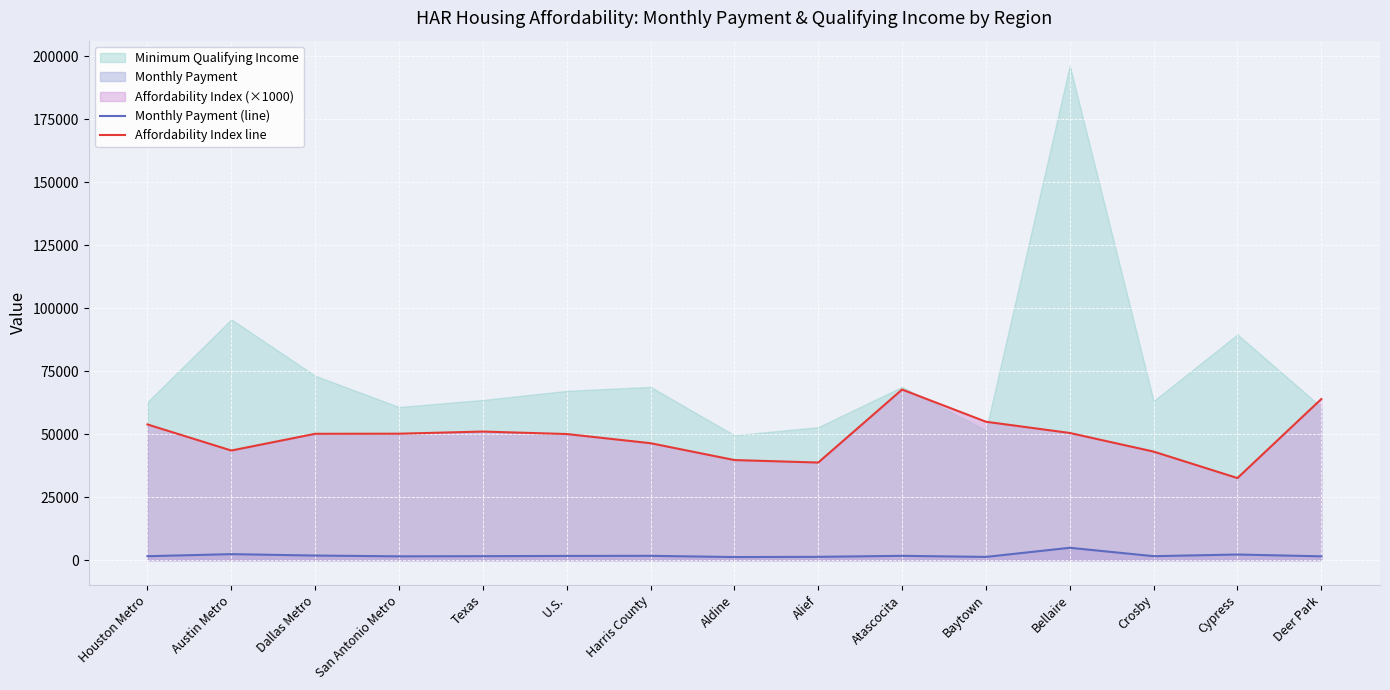

At which category is the sum across all series the highest?

Atascocita